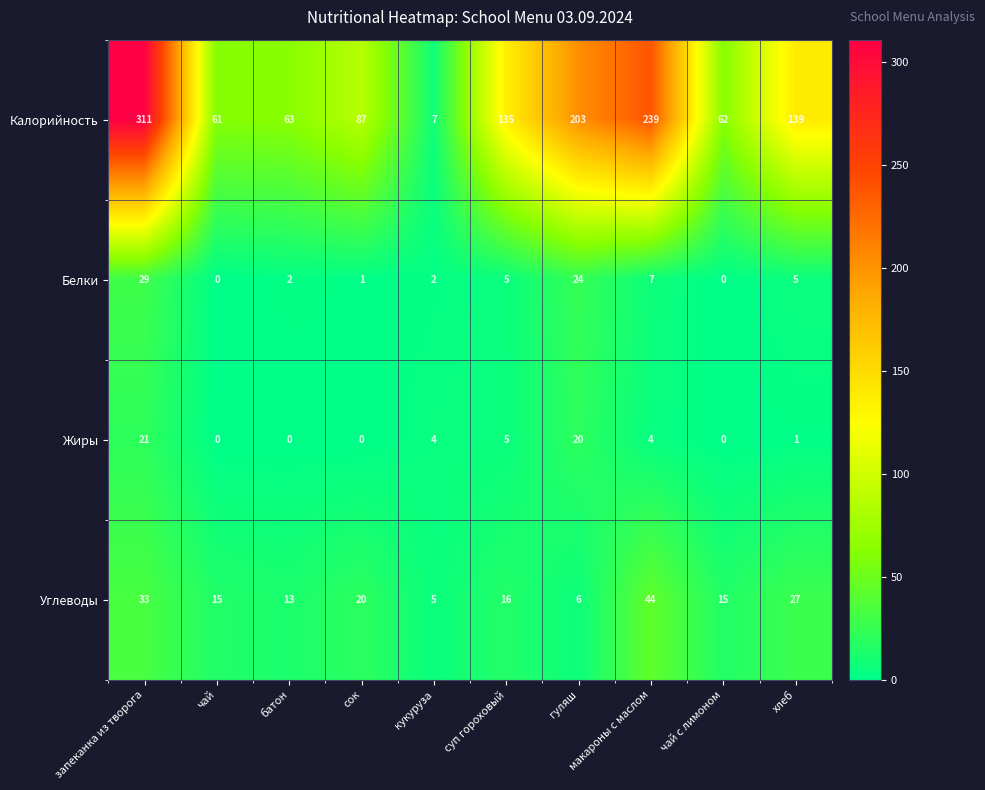

Is it true that Калорийность equals 3 at кукуруза?

False